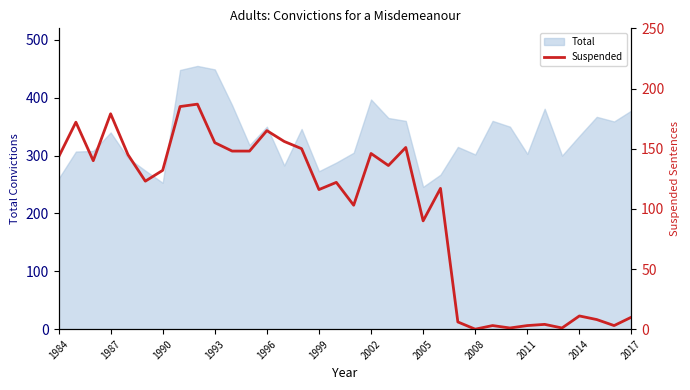

What is the maximum value for Total?

455